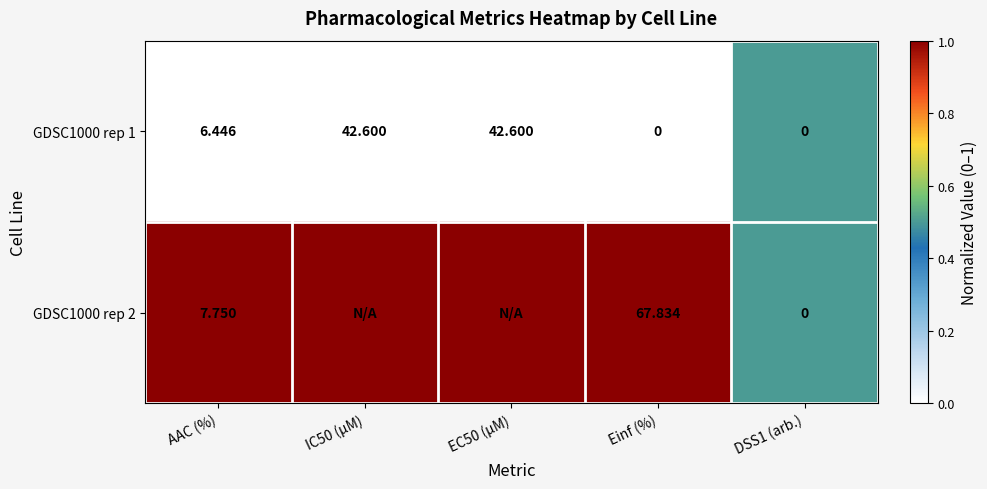

At which label is GDSC1000 rep 1 closest to 21?

AAC (%)